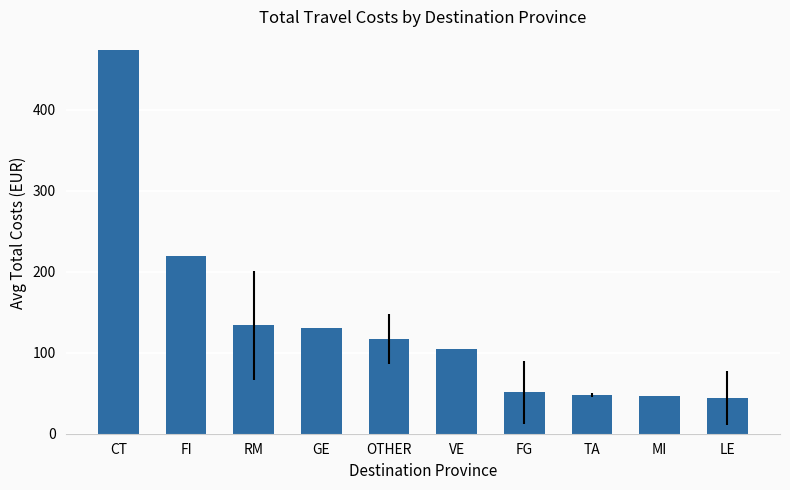

True or false: the data shows 182.3 at OTHER.

False